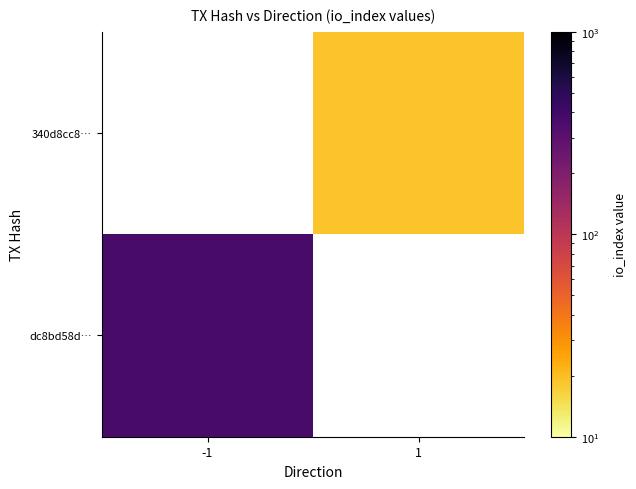

List the labels in order of dc8bd58d… value, smallest first.

-1, 1